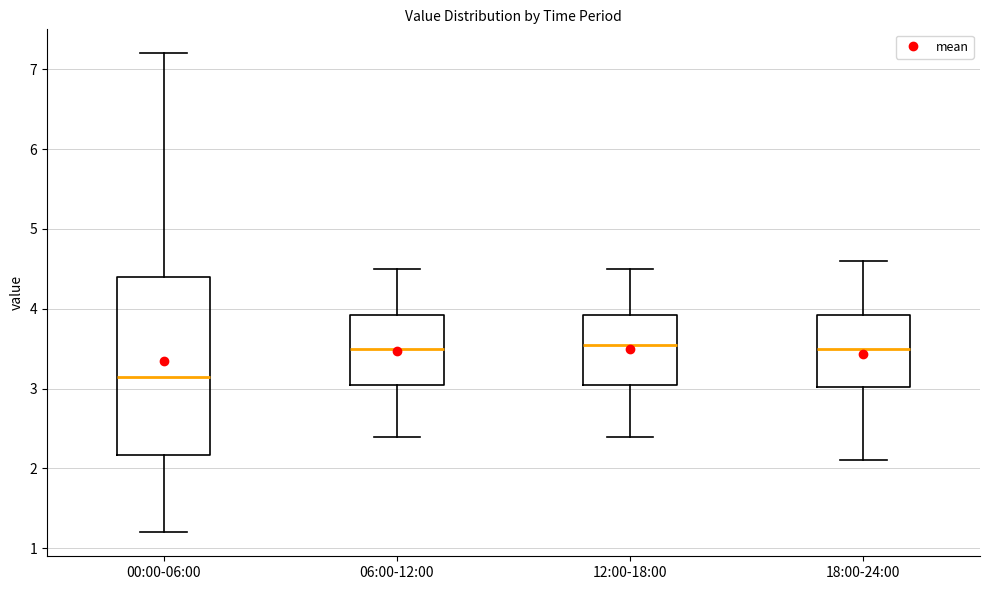

Reading left to right, read every box against the y-axis: the position of its median line, the range the box covers, and the ends of its whiskers. The values are not printed on the chart, so give them approximately, as read against the axis.

00:00-06:00: median 3.2, box 2.2 to 4.4, whiskers 1.2 to 7.2
06:00-12:00: median 3.5, box 3.1 to 3.9, whiskers 2.4 to 4.5
12:00-18:00: median 3.6, box 3.1 to 3.9, whiskers 2.4 to 4.5
18:00-24:00: median 3.5, box 3.0 to 3.9, whiskers 2.1 to 4.6